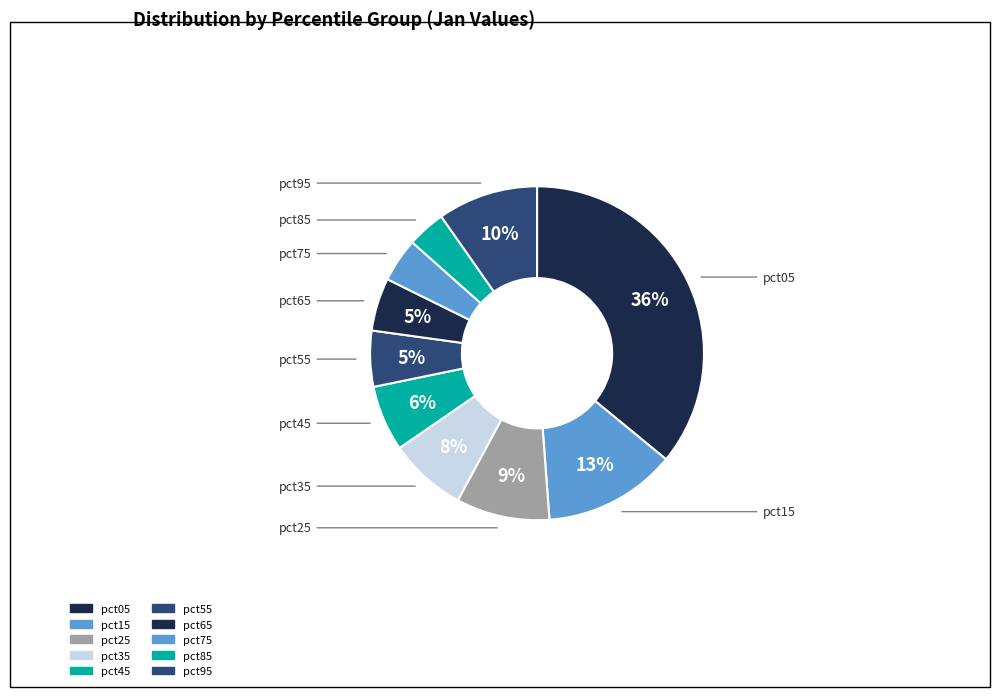

Rank the categories by value from highest to lowest.

pct05, pct15, pct95, pct25, pct35, pct45, pct55, pct65, pct75, pct85